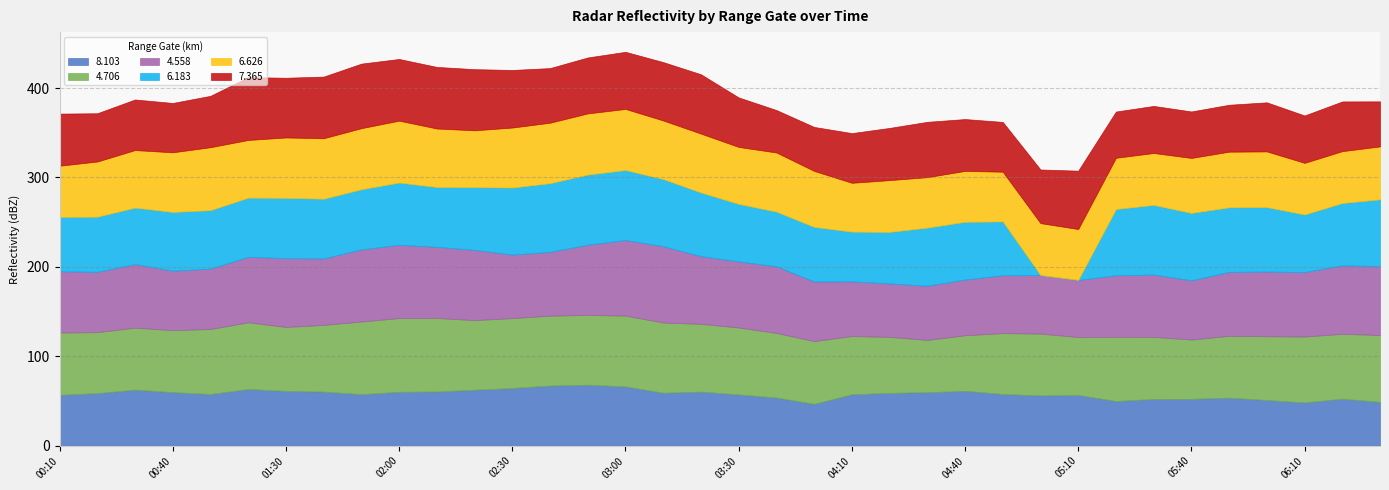

Reading left to right, list all the values displayed in this chart.

8.103: 56.9	58.8	62.7	59.9	57.8	63.4	61.3	60.5	57.6	60.3	60.6	62.6	64.5	67.3	68.2	66.3	59.2	60.5	57.3	53.9	46.8	57.5	59.1	59.8	61.4	57.8	56.3	56.7	50.0	52.3	52.4	53.7	51.1	48.4	52.6	49.0
4.706: 69.6	68.2	69.3	69.3	72.7	74.6	71.5	74.6	81.3	82.4	82.2	77.8	78.2	78.1	78.0	79.2	78.5	75.8	74.9	72.2	70.2	65.1	62.6	58.5	62.1	68.1	69.1	64.8	71.8	69.4	66.3	69.2	71.3	73.7	72.5	74.8
4.558: 68.6	67.5	71.2	66.5	67.6	73.3	76.9	74.4	80.7	82.0	79.6	78.6	71.0	71.4	78.6	84.5	85.4	75.7	73.9	74.6	66.7	61.2	59.8	60.6	62.4	64.7	65.4	63.9	68.8	69.7	66.3	71.5	72.4	72.1	76.6	77.1
6.183: 60.8	61.6	63.1	65.7	65.3	66.1	67.5	66.7	67.2	69.6	66.9	70.1	75.0	76.8	78.4	78.3	75.1	71.2	64.3	61.1	61.0	55.6	57.6	65.0	64.5	60.2	0.0	0.0	74.1	77.9	75.3	72.2	72.0	64.4	69.7	74.6
6.626: 57.2	61.7	64.3	66.7	70.4	64.5	67.5	67.6	68.3	69.2	65.4	63.6	67.1	67.6	68.4	68.3	65.5	65.8	63.7	66.1	62.6	54.6	57.9	56.4	56.9	55.6	58.1	56.9	57.3	58.0	61.5	62.2	62.3	57.7	58.0	59.2
7.365: 58.3	54.0	56.6	55.2	57.5	70.3	66.8	69.0	72.2	69.0	68.9	68.4	64.4	61.1	62.6	63.9	65.3	66.4	55.4	47.5	49.2	55.6	58.4	61.9	58.0	55.7	60.0	65.3	51.7	52.7	52.0	52.5	54.9	53.0	55.6	50.4